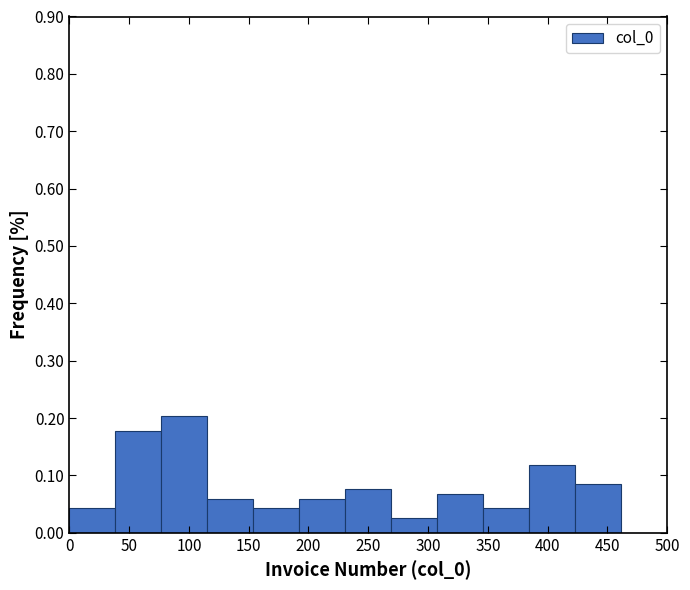

Reading left to right, list every bar in this chart as the range it spans on the x-axis followed by its height. Neither the bar edges nor the heights are printed on the chart, so give them approximately, as read against the axes.

0 to 40: 0.04
40 to 75: 0.18
75 to 115: 0.20
115 to 155: 0.06
155 to 190: 0.04
190 to 230: 0.06
230 to 270: 0.08
270 to 310: 0.03
310 to 345: 0.07
345 to 385: 0.04
385 to 425: 0.12
425 to 460: 0.08
460 to 500: 0